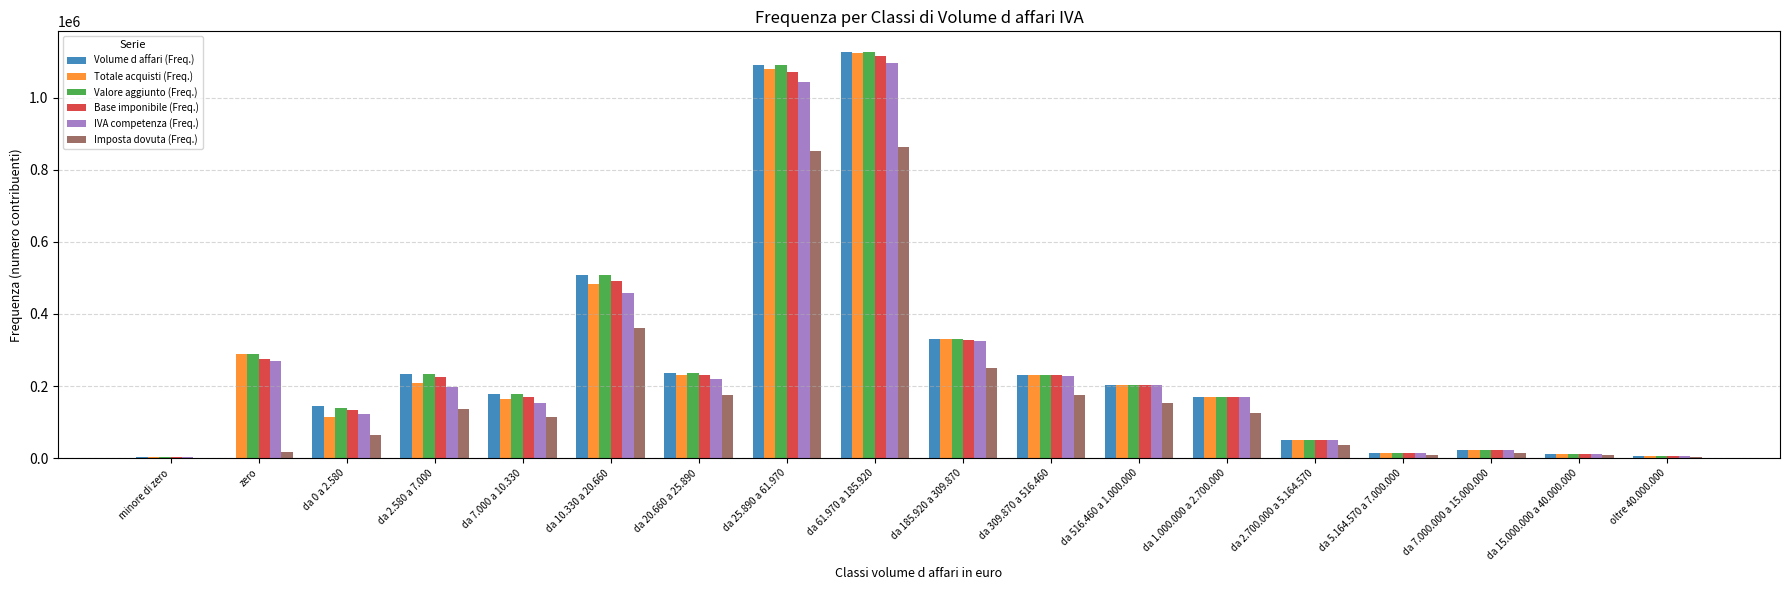

What is the highest value of the Totale acquisti (Freq.) series?

1123102